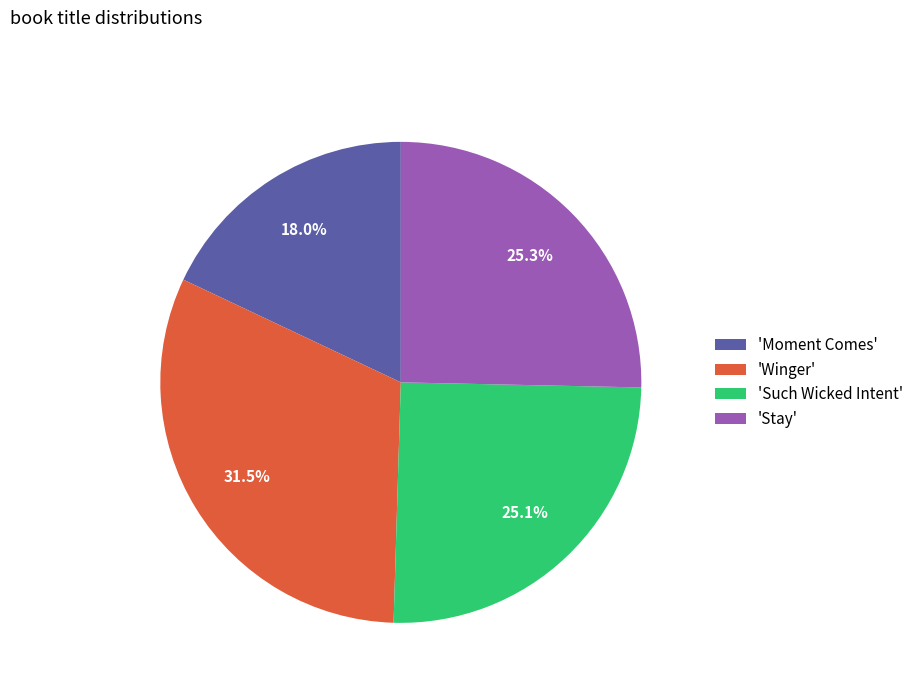

Does any single category account for the majority?

No